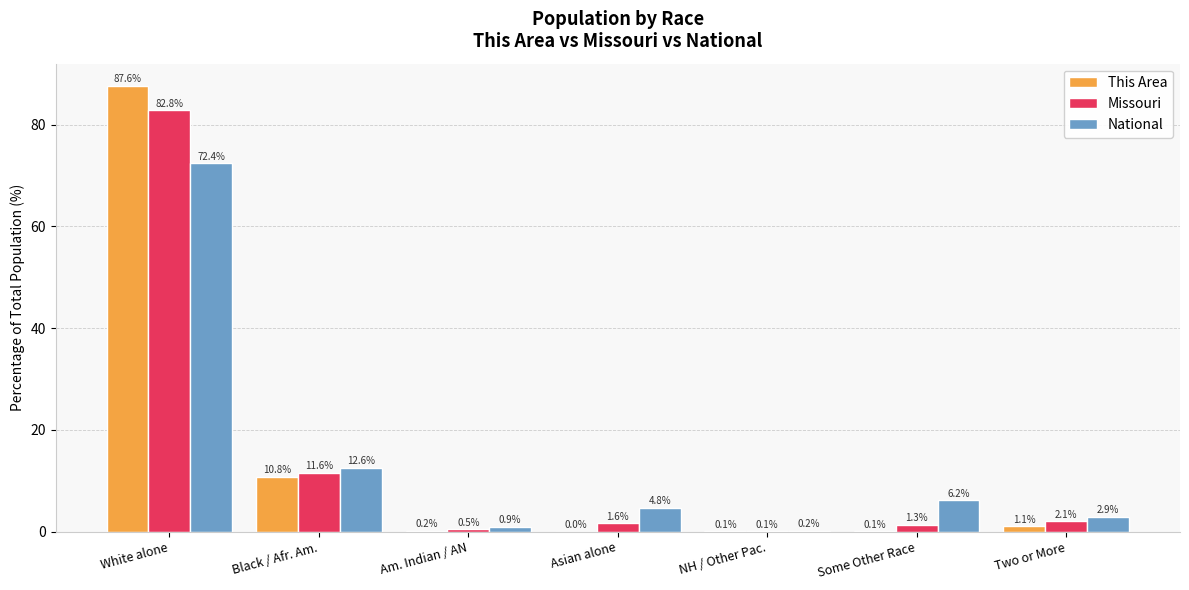

What is the sum of the Missouri values at Am. Indian / AN and Asian alone?

2.1